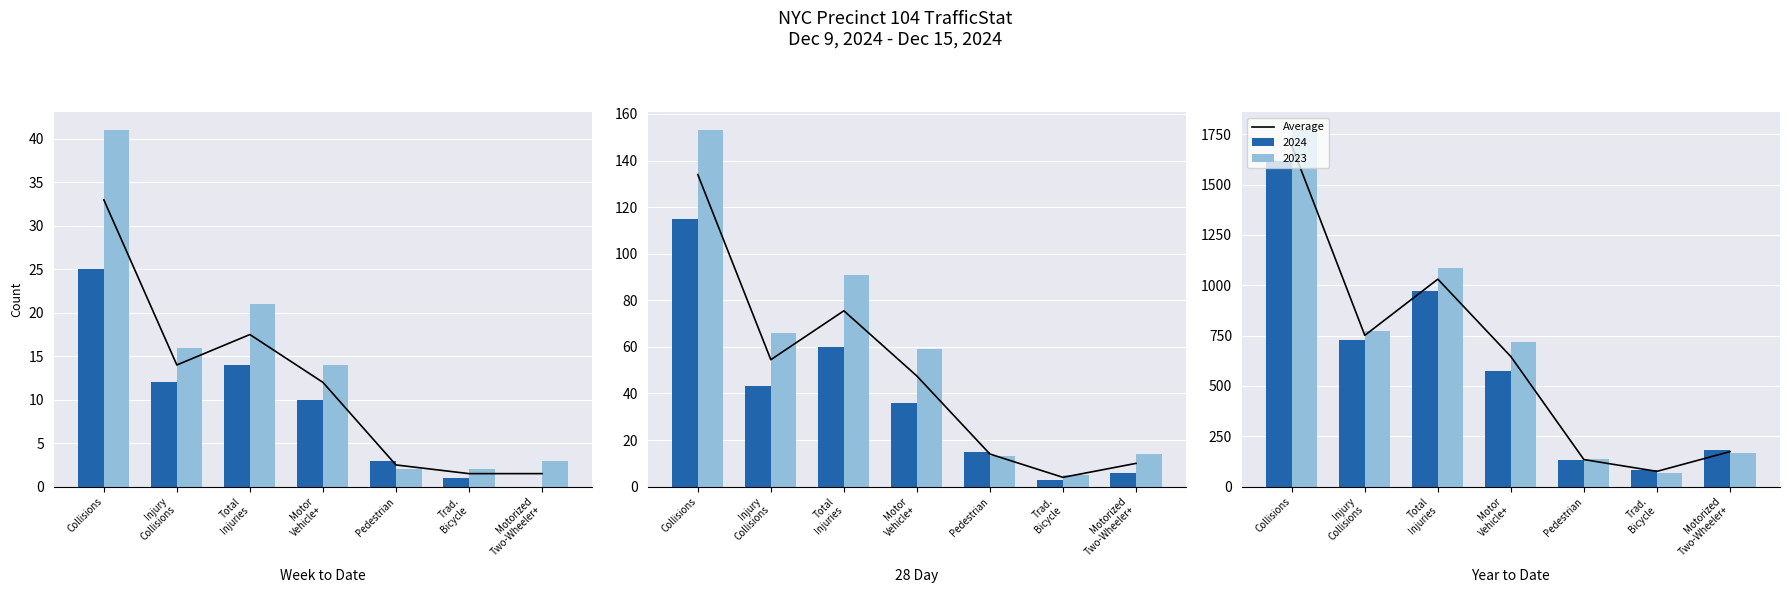

Reading right to left, extract all data points from this chart.

174.0	76.0	134.5	646.0	1030.5	751.5	1693.5